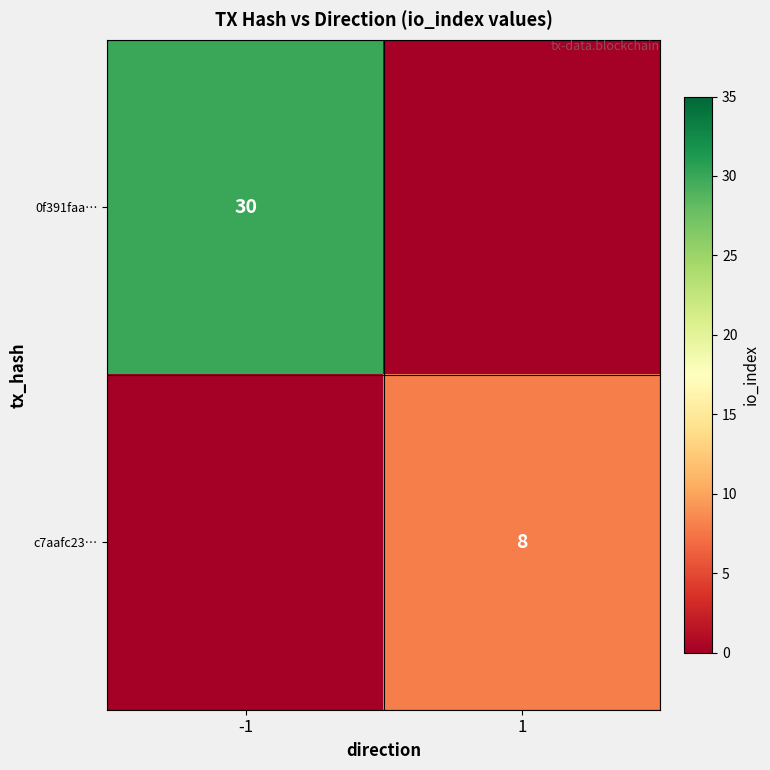

True or false: c7aafc23… has a value of 8 at 1.

True